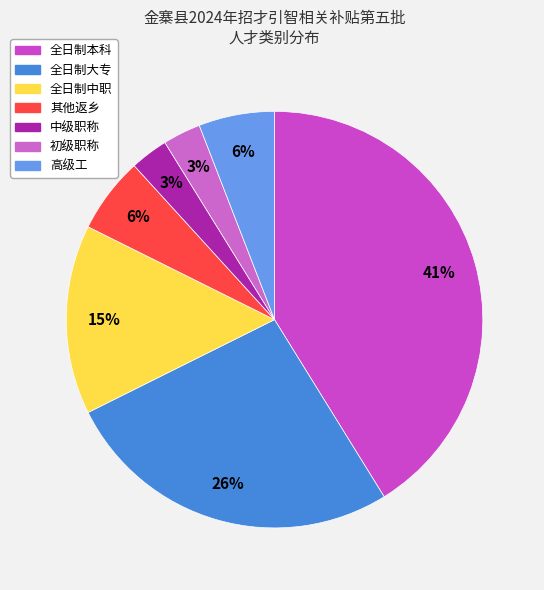

Does any single category account for the majority?

No